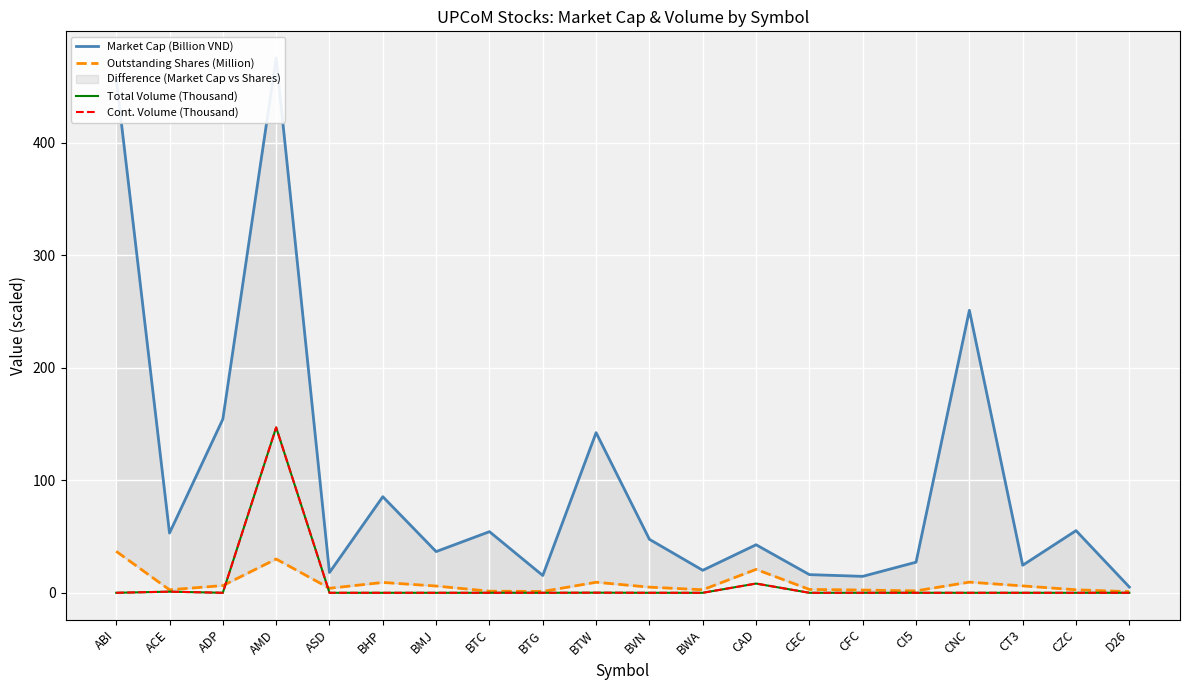

What is the highest value of the Market Cap (Billion VND) series?

475.1